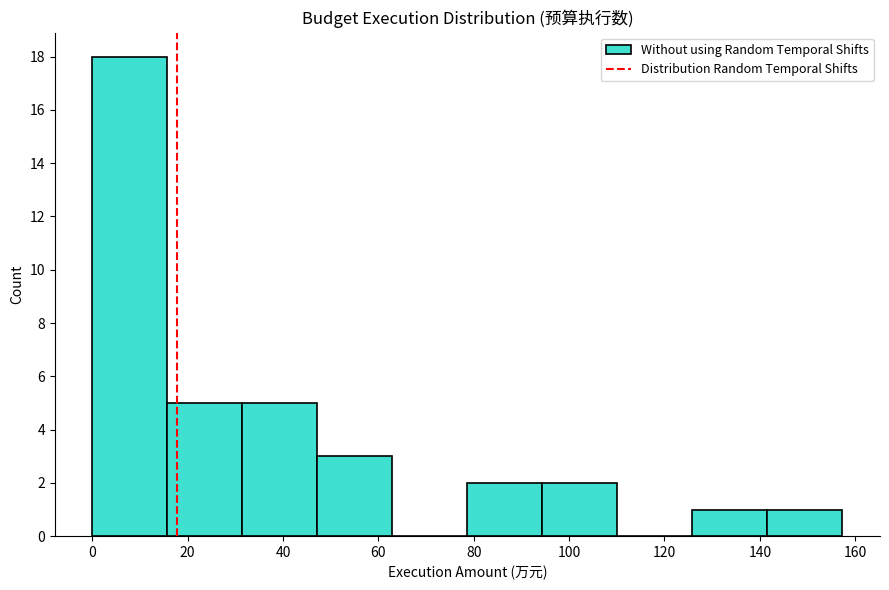

Which range on the x-axis has the tallest bar?

0 to 16